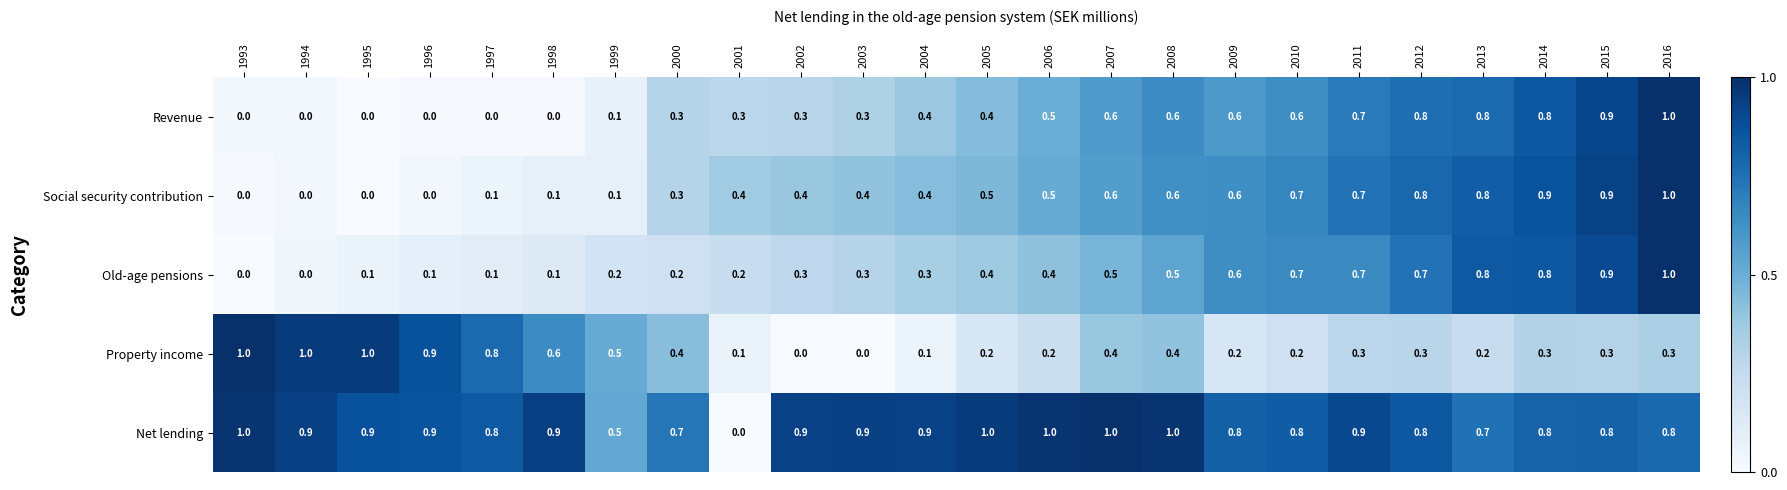

At how many categories does at least one series exceed 0?

24